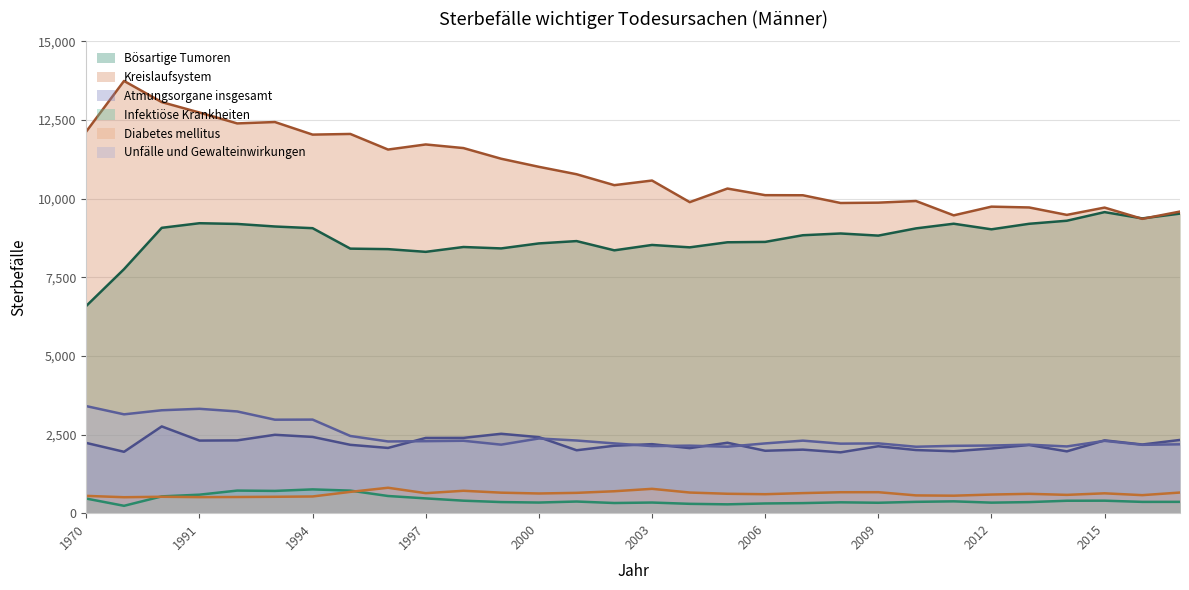

Where does the Diabetes mellitus series first go above 626?

1995